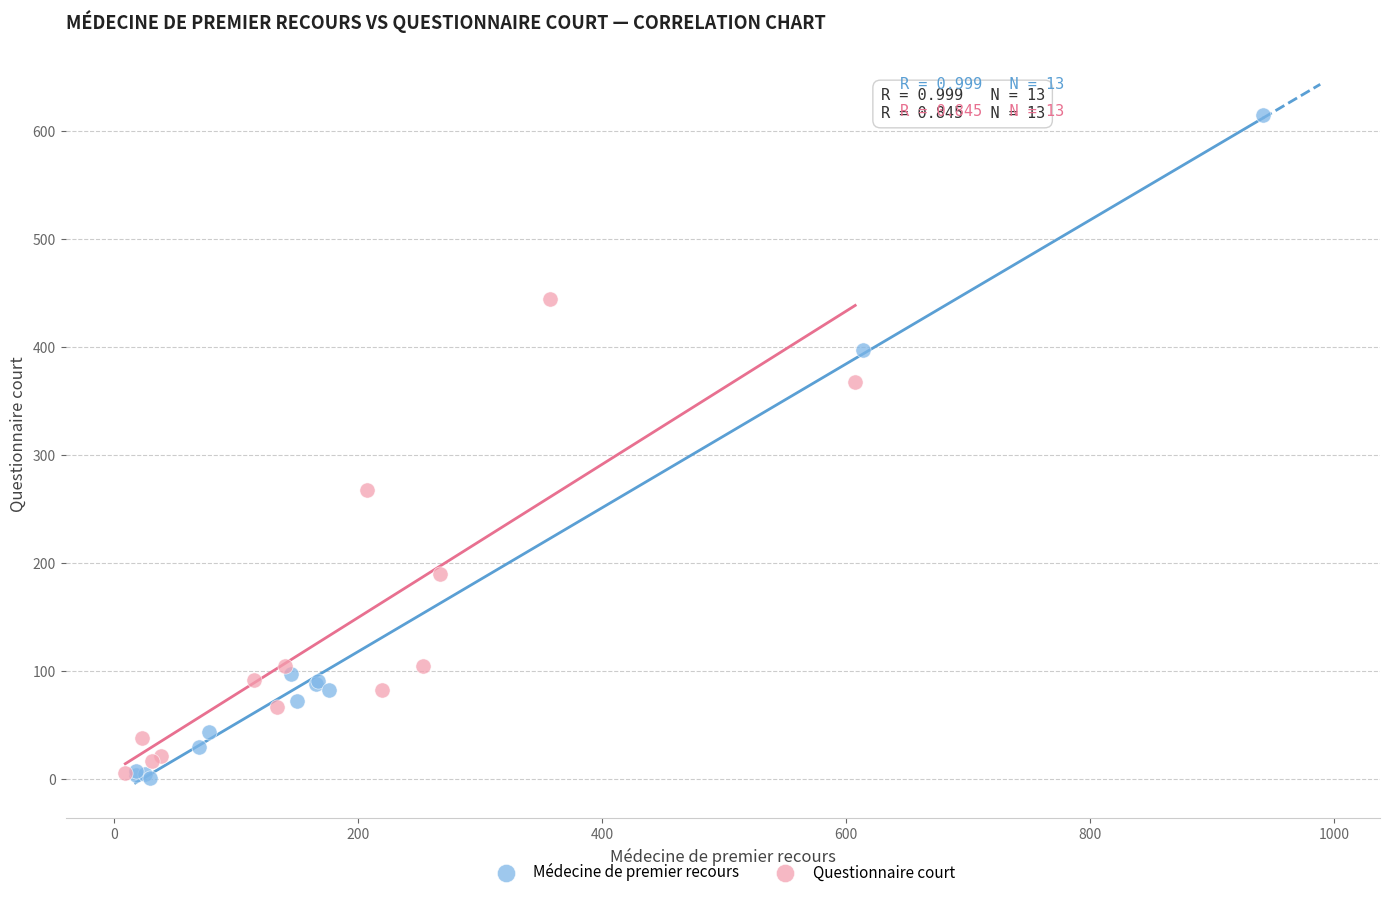

Which series has the largest Y range (max minus min)?

Médecine de premier recours